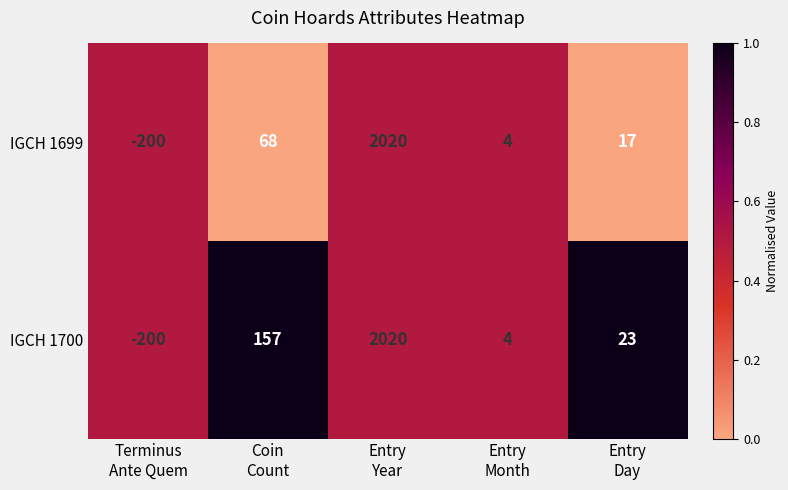

List the series in order of their overall mean, highest first.

IGCH 1700, IGCH 1699